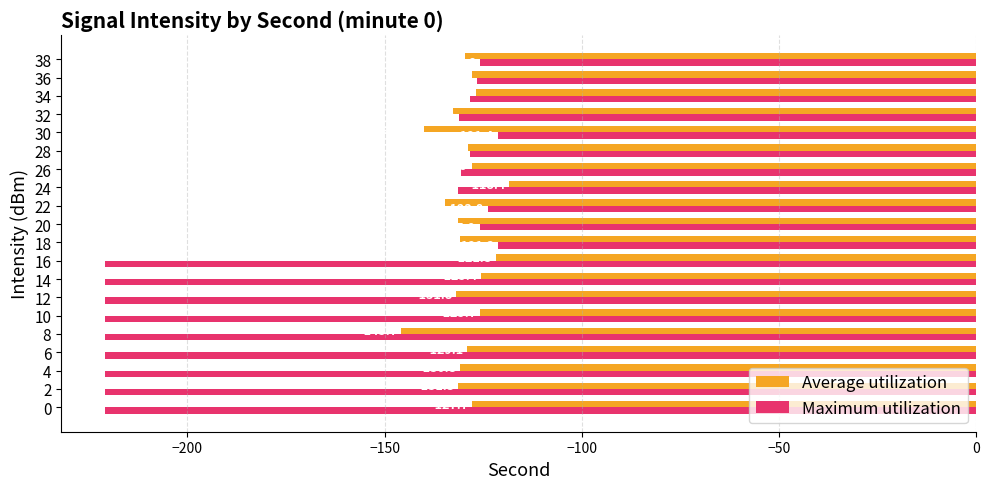

Which series has the largest range (max minus min)?

Maximum utilization